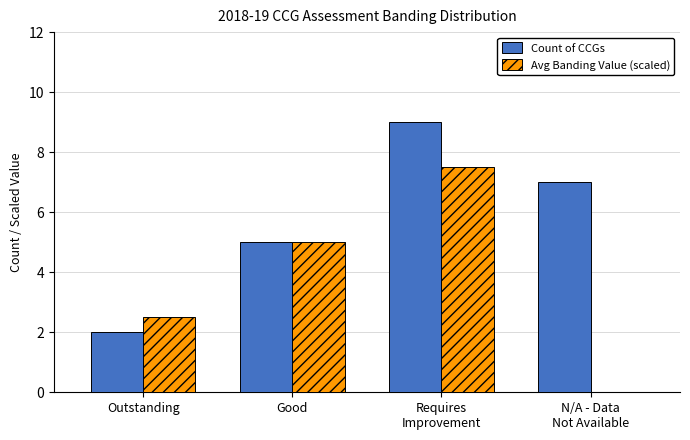

What is the total value across all series at Good?

10.0